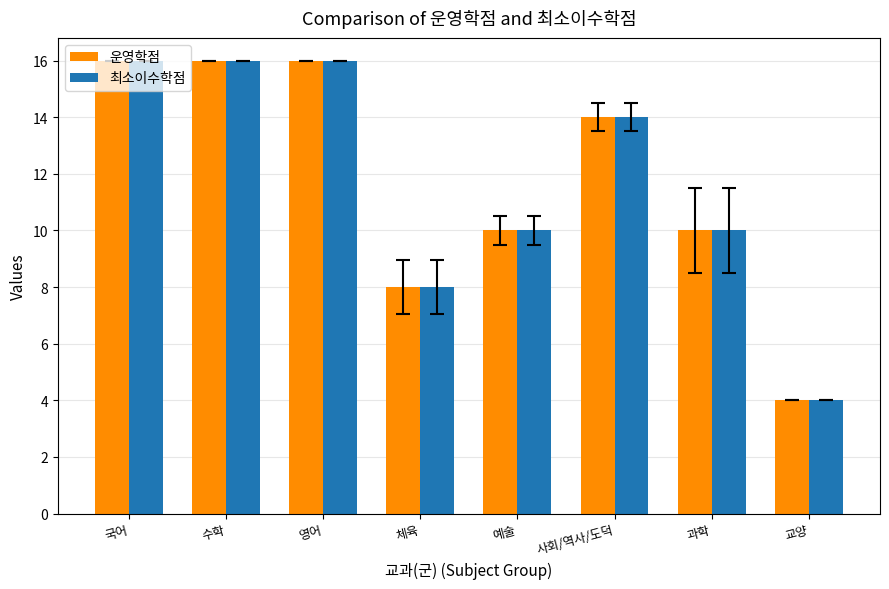

At how many categories does at least one series exceed 11?

4